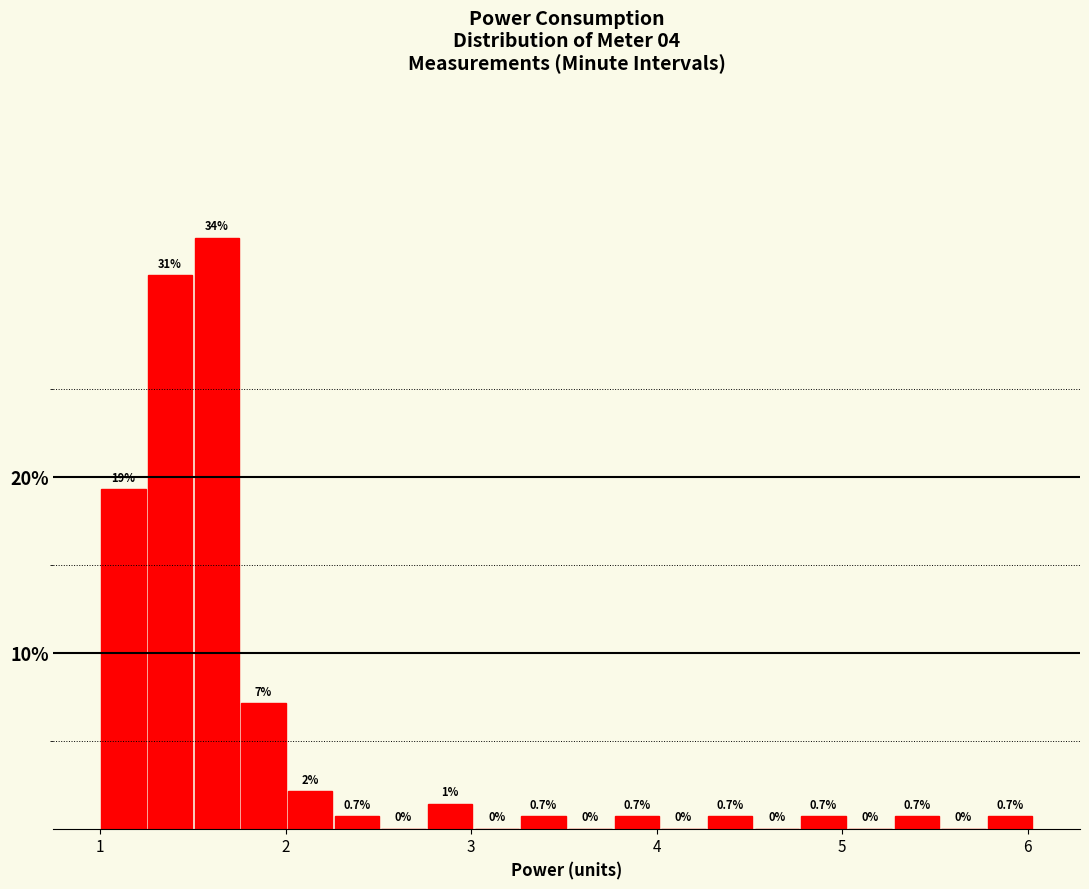

Around what value on the x-axis is the tallest bar? Give the approximate position of its centre, as read against the axis.

1.6